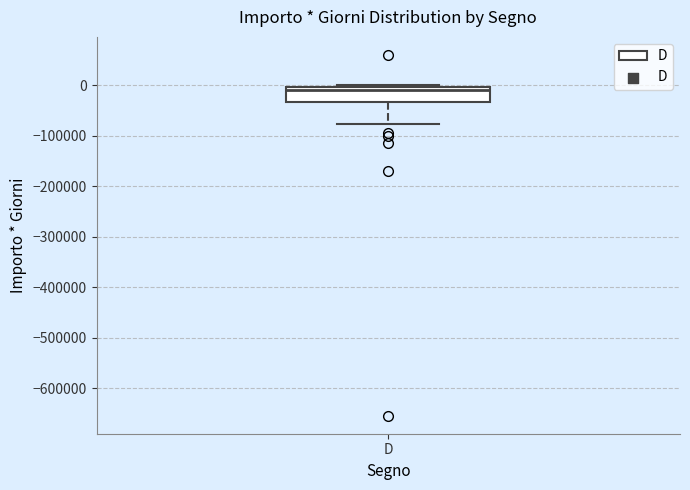

Transcribe this box plot: give where the median line is, the range the box spans, and where the two whiskers end, as read against the y-axis. The values are not printed on the chart, so give them approximately, as read against the axis.

median -10000, box -30000 to 0, whiskers -80000 to 0